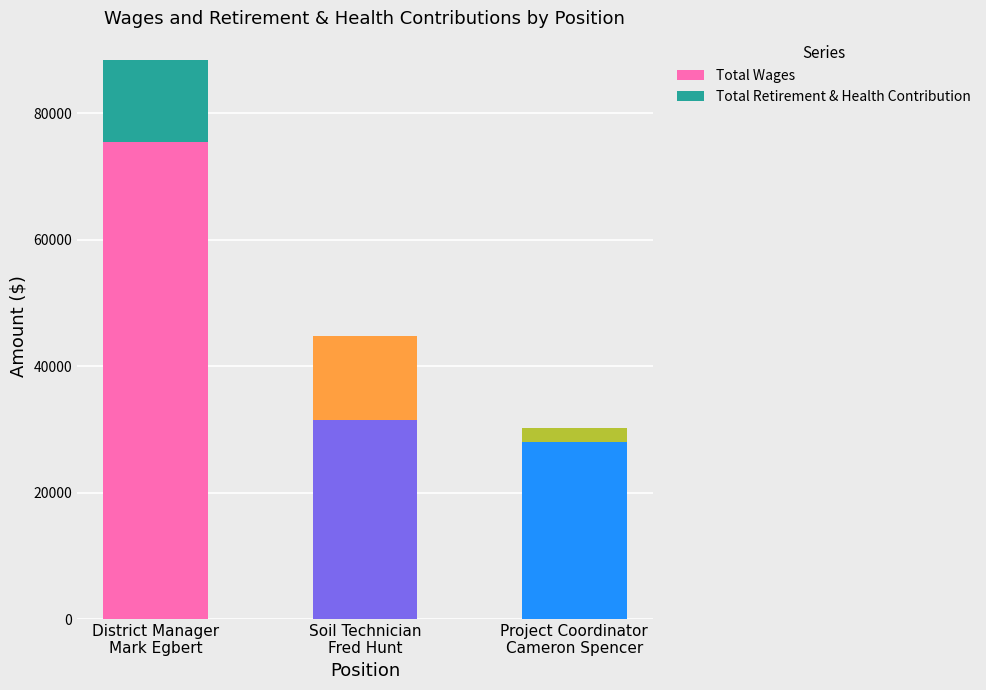

The Total Wages series shows 6288 at Project Coordinator
Cameron Spencer. True or false?

False